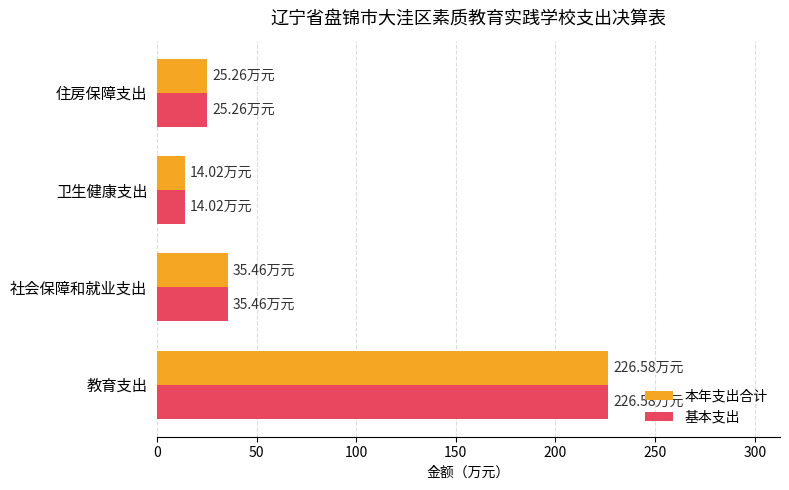

Rank the categories by 本年支出合计 value from lowest to highest.

卫生健康支出, 住房保障支出, 社会保障和就业支出, 教育支出